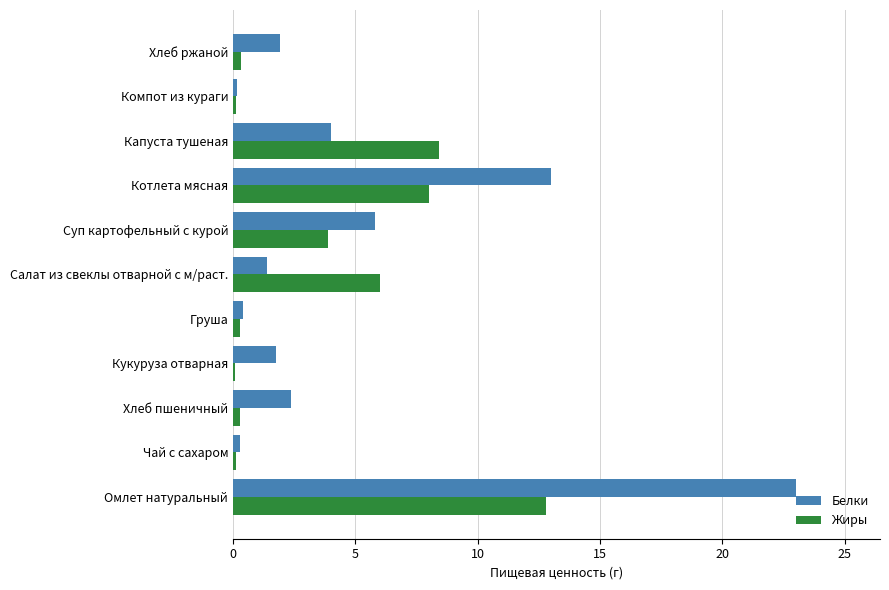

Which series changed the most between Омлет натуральный and Суп картофельный с курой?

Белки